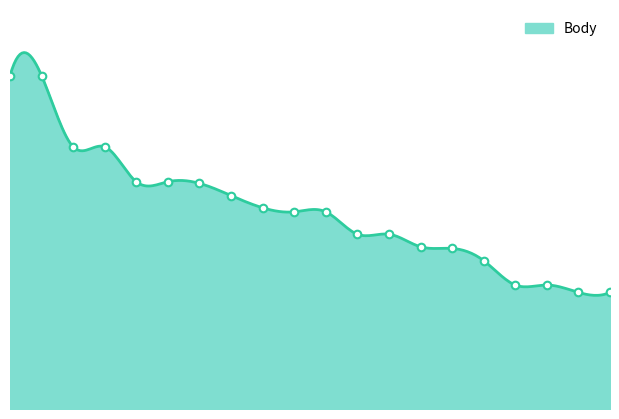

Between 10 and 13, which is larger?

10